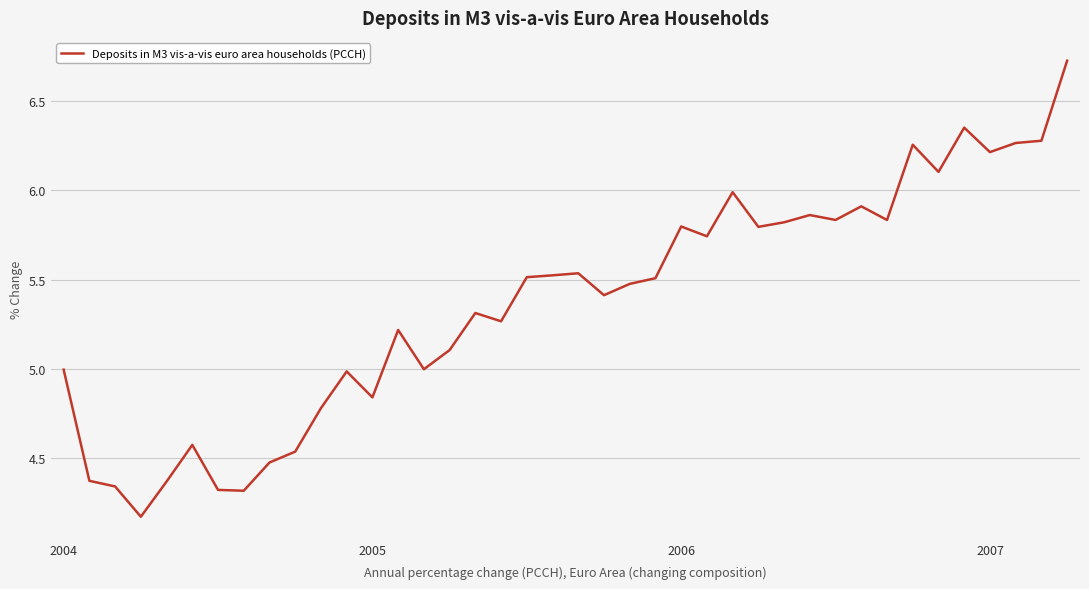

What is the greatest value displayed?

6.7